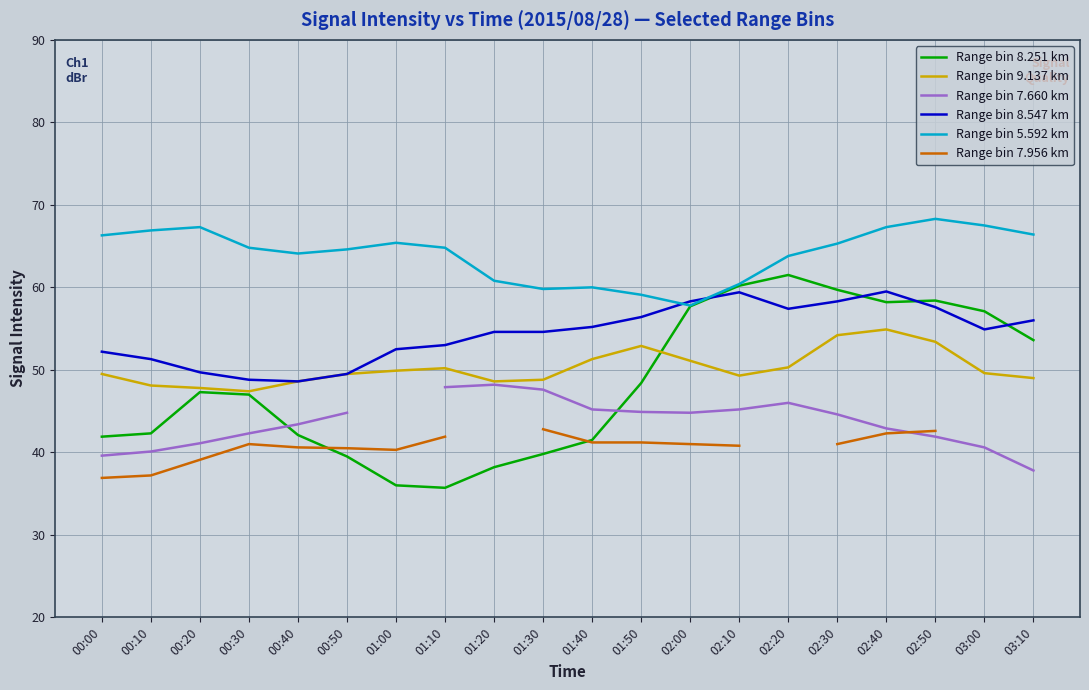

How many data points in Range bin 9.137 km are less than 49?

6